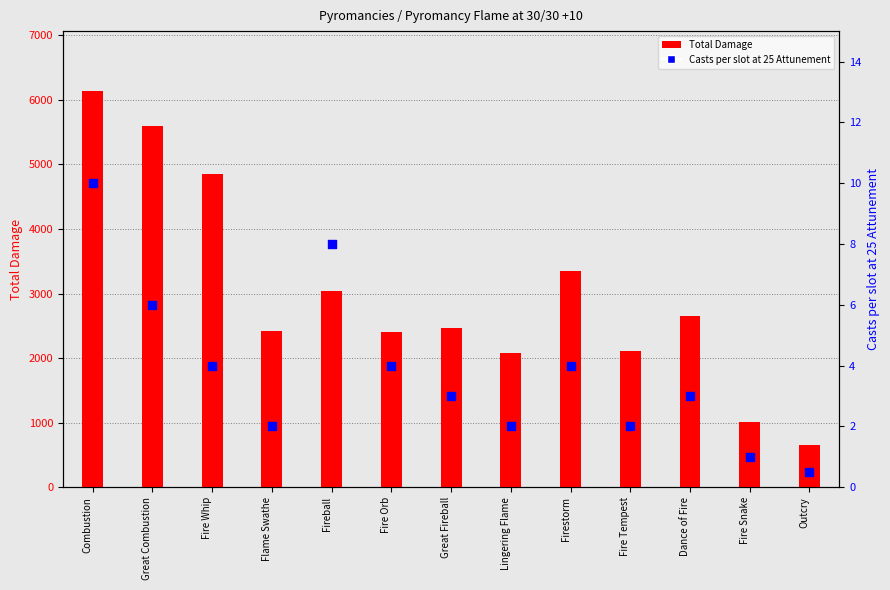

Which series has the largest total across all categories?

Total Damage